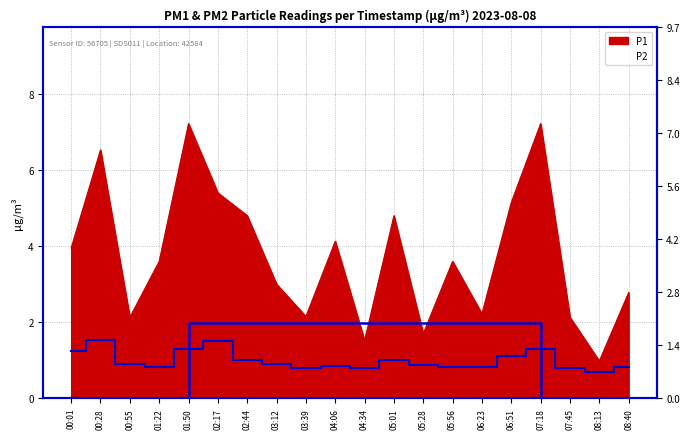

Where does the P1 series first go above 3?

00:01